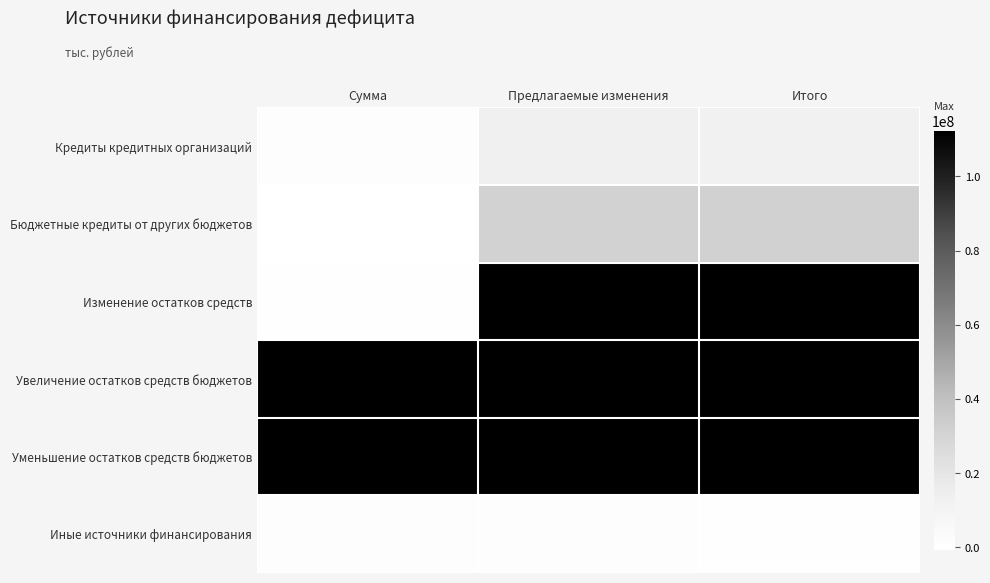

Reading left to right, what are all the values shown in this chart?

Кредиты кредитных организаций: Сумма=1226298.0	Предлагаемые изменения=13099944.0	Итого=11873646.0
Бюджетные кредиты от других бюджетов: Сумма=-558793.8	Предлагаемые изменения=30972142.4	Итого=31530936.2
Изменение остатков средств: Сумма=0.0	Предлагаемые изменения=112284240.4	Итого=112284240.4
Увеличение остатков средств бюджетов: Сумма=112284240.4	Предлагаемые изменения=112284240.4	Итого=112284240.4
Уменьшение остатков средств бюджетов: Сумма=112284240.4	Предлагаемые изменения=112284240.4	Итого=112284240.4
Иные источники финансирования: Сумма=1186939.5	Предлагаемые изменения=1100000.0	Итого=86939.5